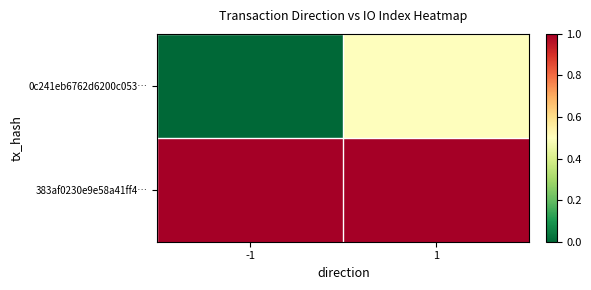

Reading left to right, list all the values displayed in this chart.

0c241eb6762d6200c053…: -1=0.0	1=0.5
383af0230e9e58a41ff4…: -1=1.0	1=1.0